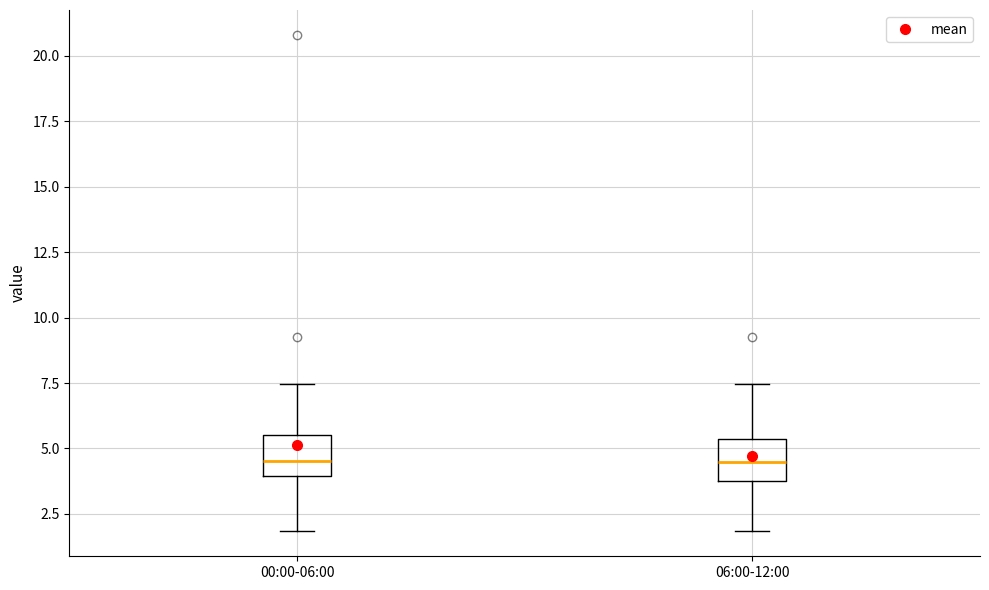

Reading left to right, transcribe this box plot: for each box, give where its median line is, the range the box spans, and where its two whiskers end, as read against the y-axis. The values are not printed on the chart, so give them approximately, as read against the axis.

00:00-06:00: median 4.5, box 4.0 to 5.5, whiskers 2.0 to 7.5
06:00-12:00: median 4.5, box 3.5 to 5.5, whiskers 2.0 to 7.5